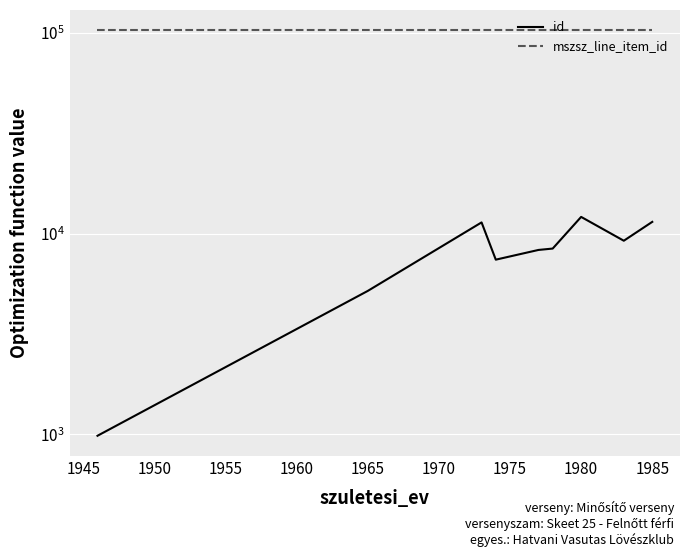

What is the value of the id point at the 4th from the left?

7411